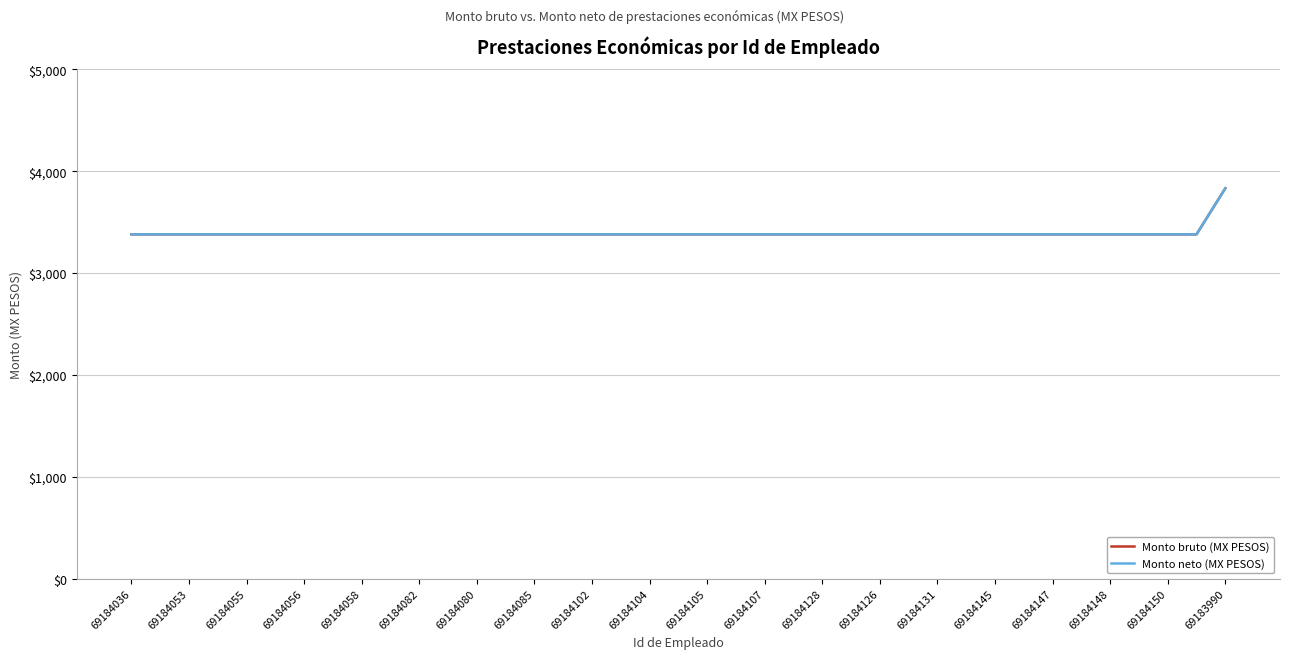

Does the chart have visible grid lines?

Yes